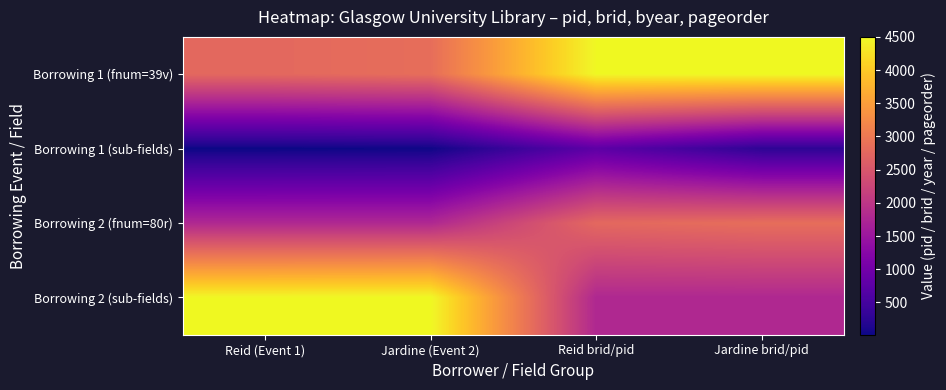

Reading left to right, what are all the values shown in this chart?

Borrowing 1 (fnum=39v): Reid (Event 1)=2769	Jardine (Event 2)=2848	Reid brid/pid=4485	Jardine brid/pid=4501
Borrowing 1 (sub-fields): Reid (Event 1)=13	Jardine (Event 2)=24	Reid brid/pid=767	Jardine brid/pid=274
Borrowing 2 (fnum=80r): Reid (Event 1)=1786	Jardine (Event 2)=1784	Reid brid/pid=2769	Jardine brid/pid=2848
Borrowing 2 (sub-fields): Reid (Event 1)=4485	Jardine (Event 2)=4501	Reid brid/pid=1786	Jardine brid/pid=1784